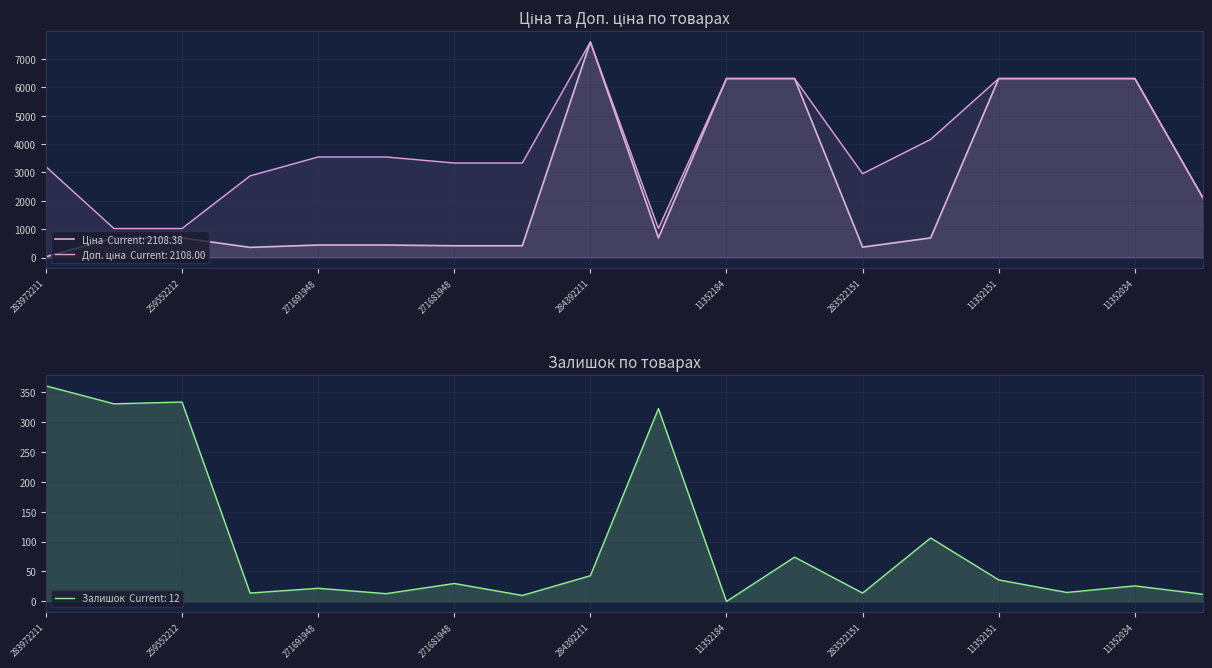

Is it true that Залишок equals 330.0 at 259552213?

True